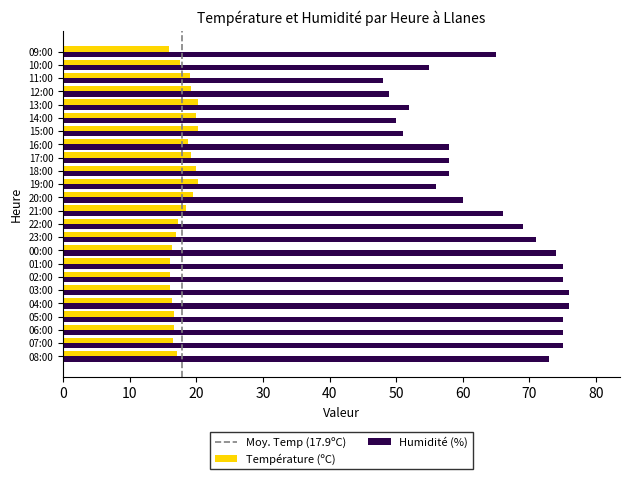

What is the difference between the Humidité (%) values at 04:00 and 00:00?

2.0